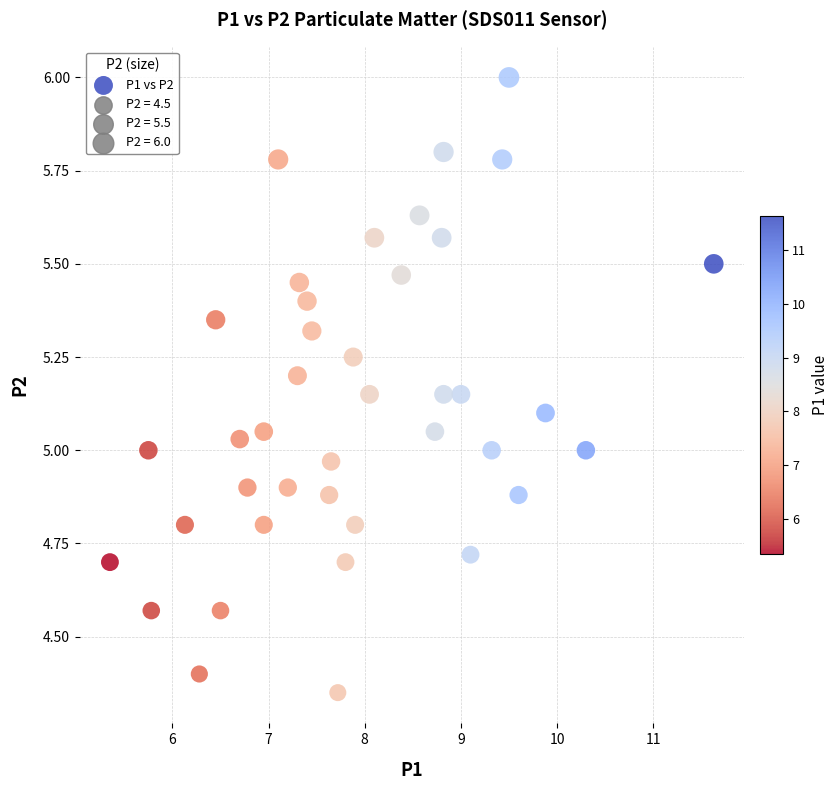

What is the range of X values (max minus min)?

6.3